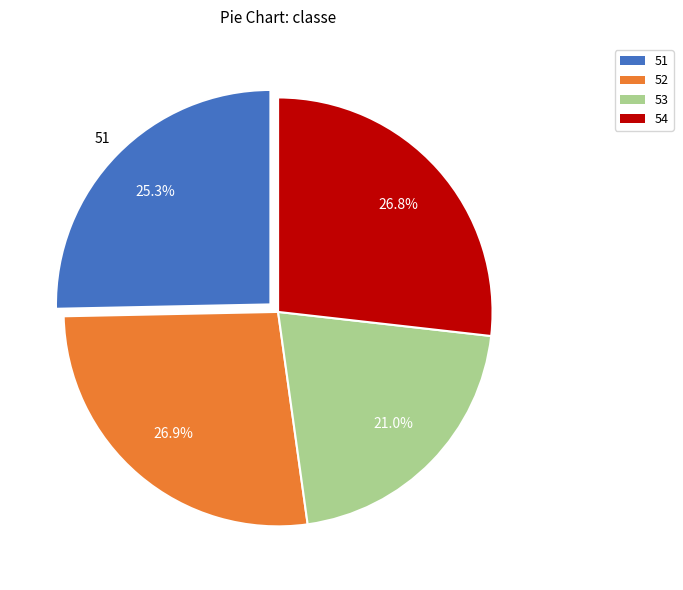

Does any single category account for the majority?

No